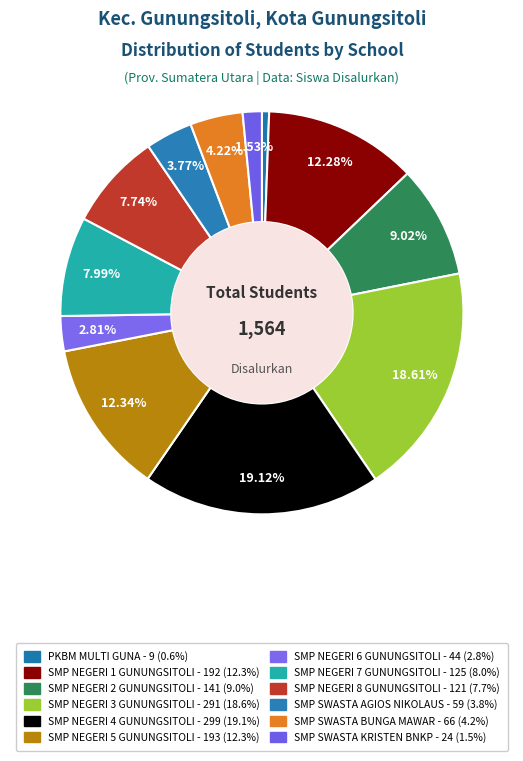

How many slices are in this pie chart?

12